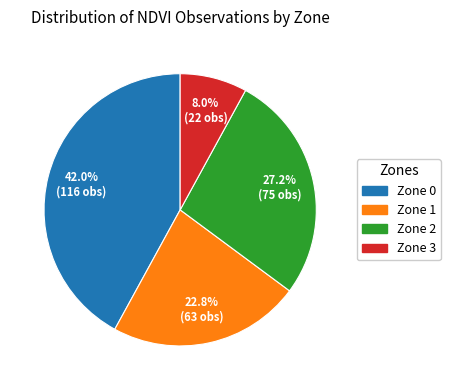

What is the total percentage of Zone 1 and Zone 2?

50.0%